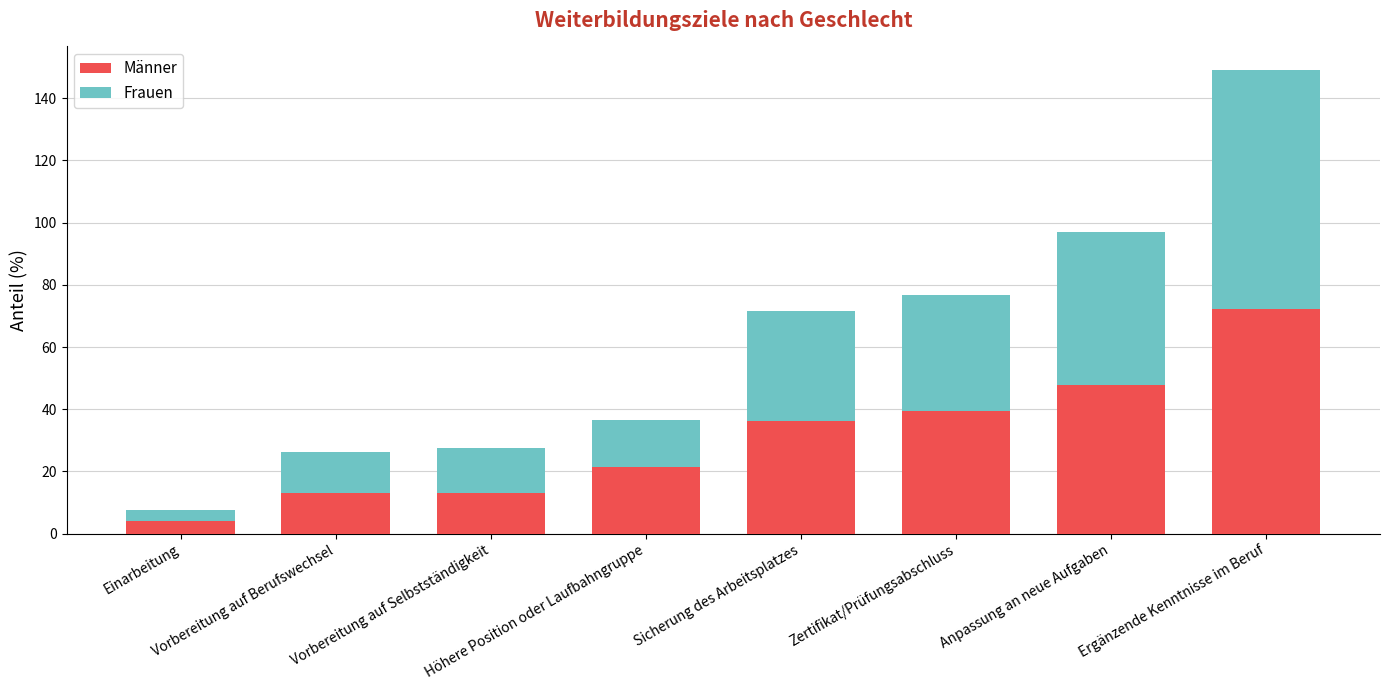

What is the sum of all Männer values?

247.0